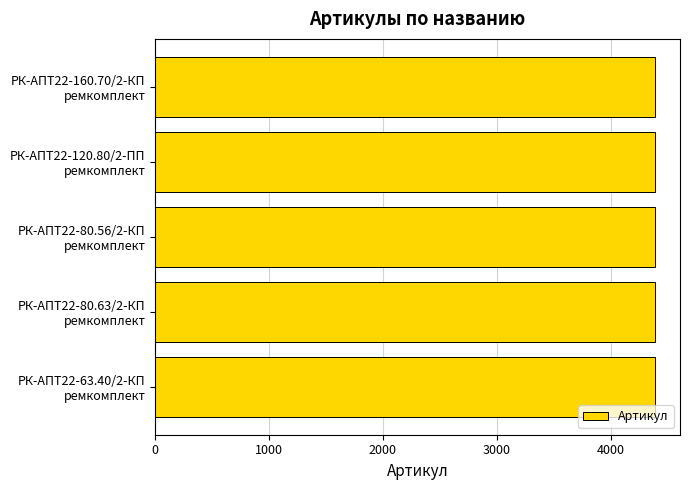

What is the value of the 1st bar from the top?

4390